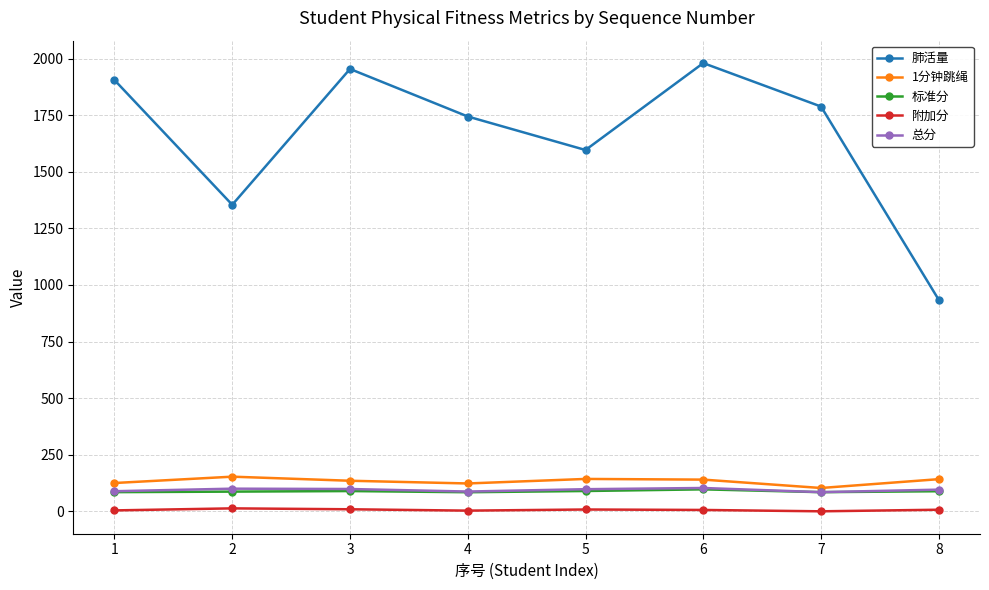

True or false: 总分 has more than 0 interior local peaks.

True